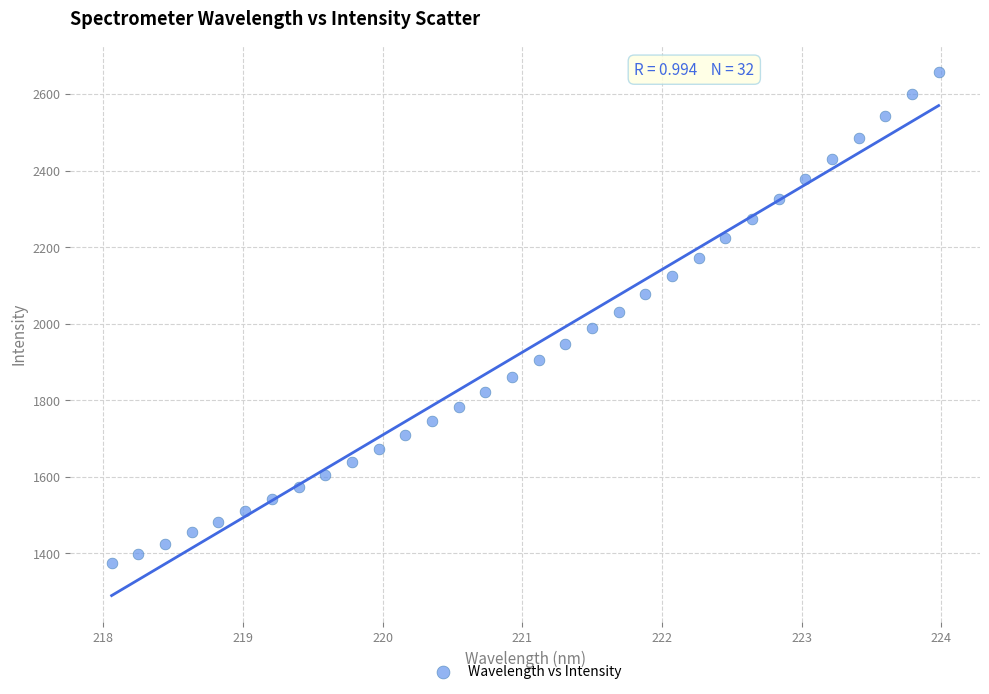

What is the range of X values (max minus min)?

5.9